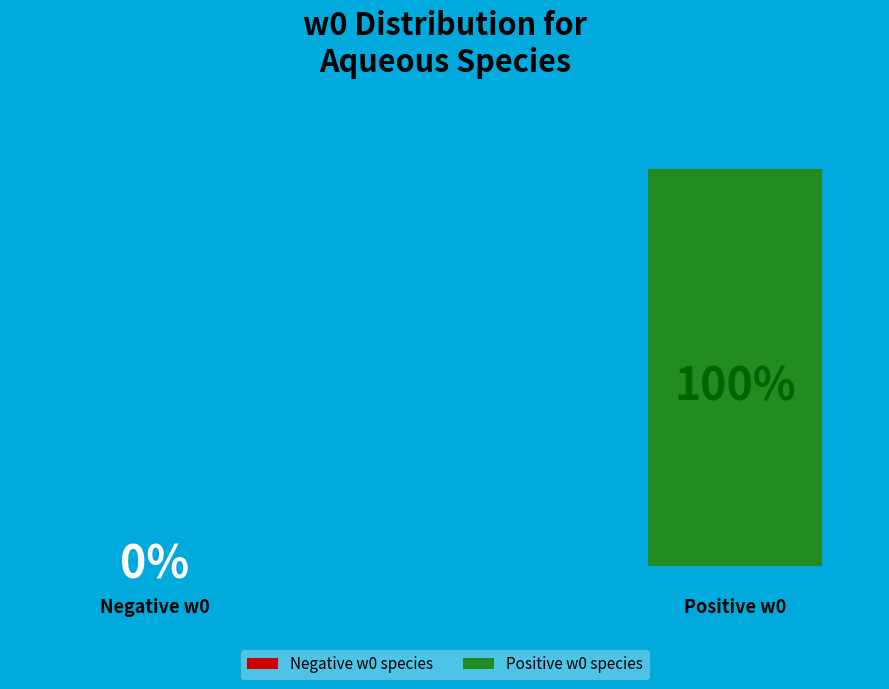

True or false: DyOH2+ accounts for 20% of the total.

False